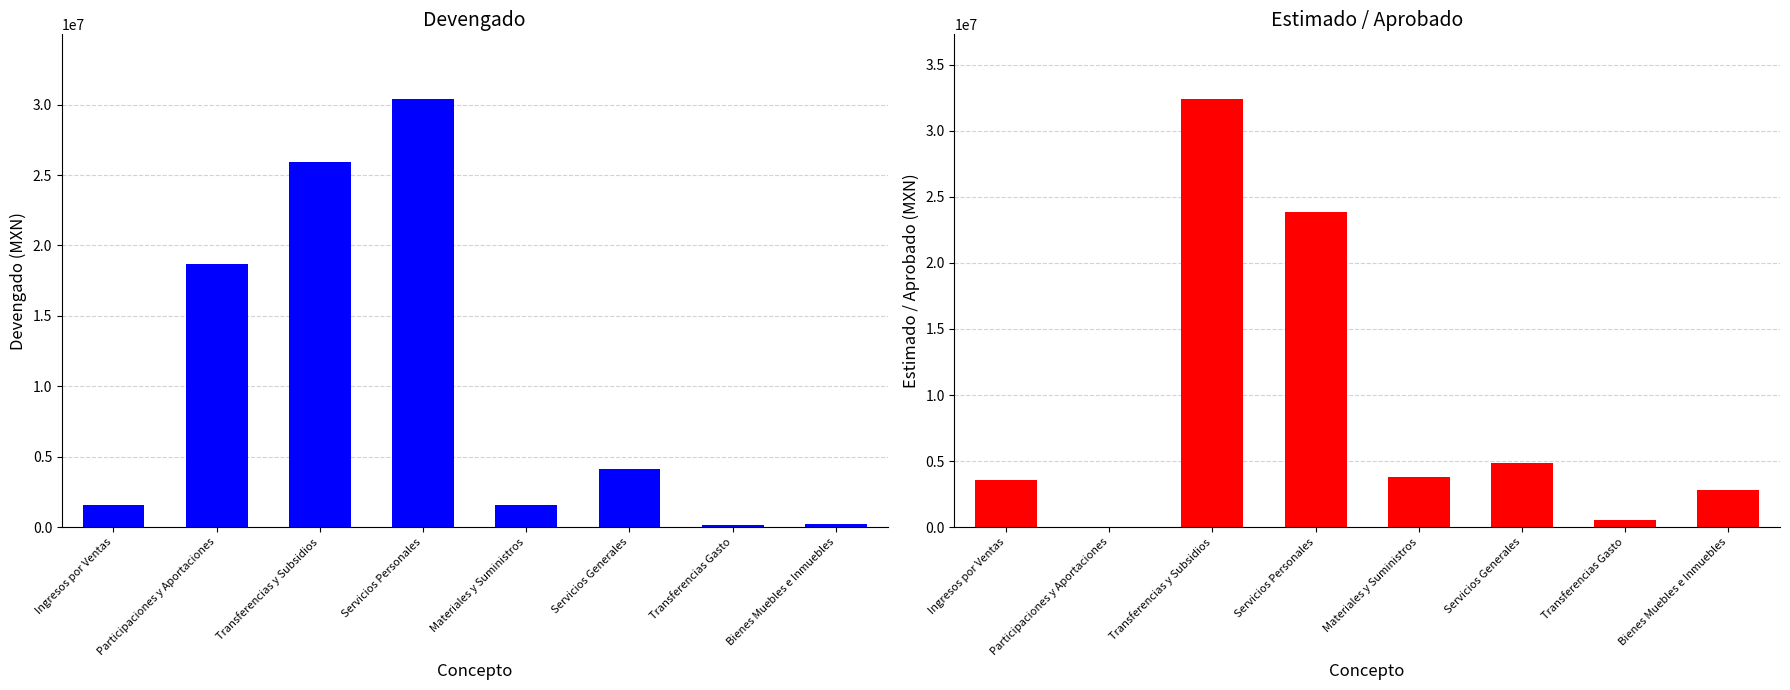

What is the maximum value shown in the chart?

32427956.1